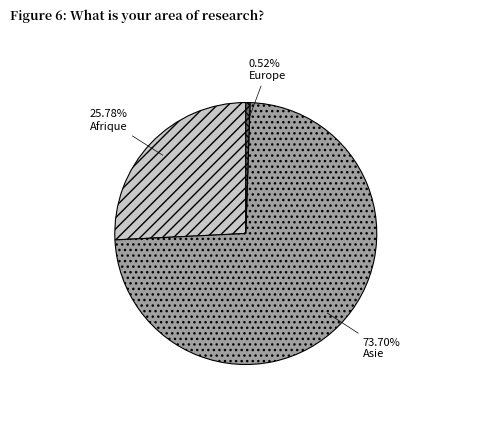

To the nearest percent, what is the difference between the Afrique and Asie slice percentages?

48%